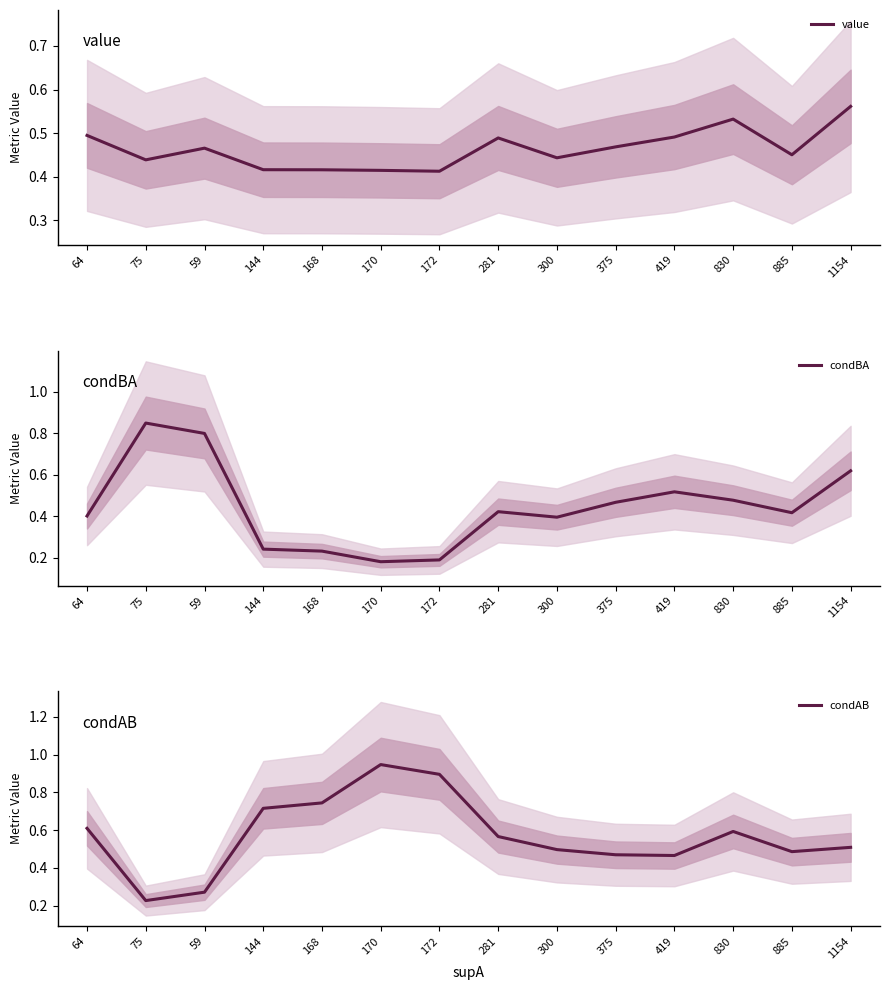

True or false: value and condAB intersect in this chart.

True